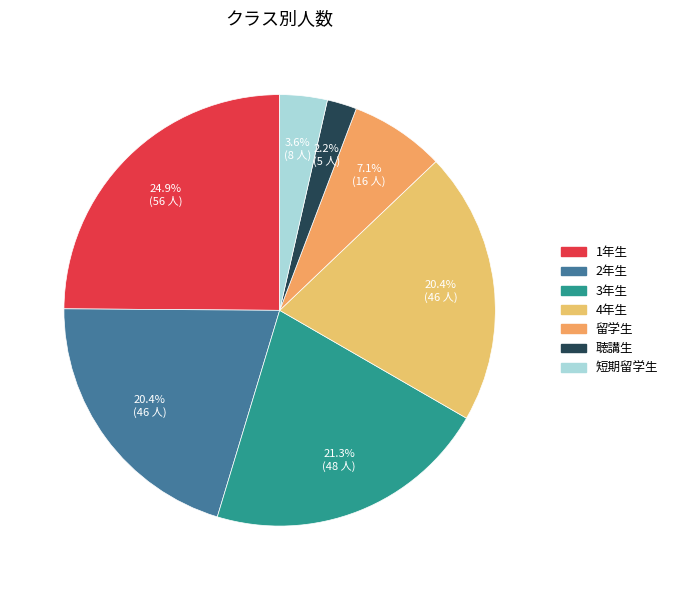

What is the ratio of the value at 1年生 to the value at 2年生?

1.2